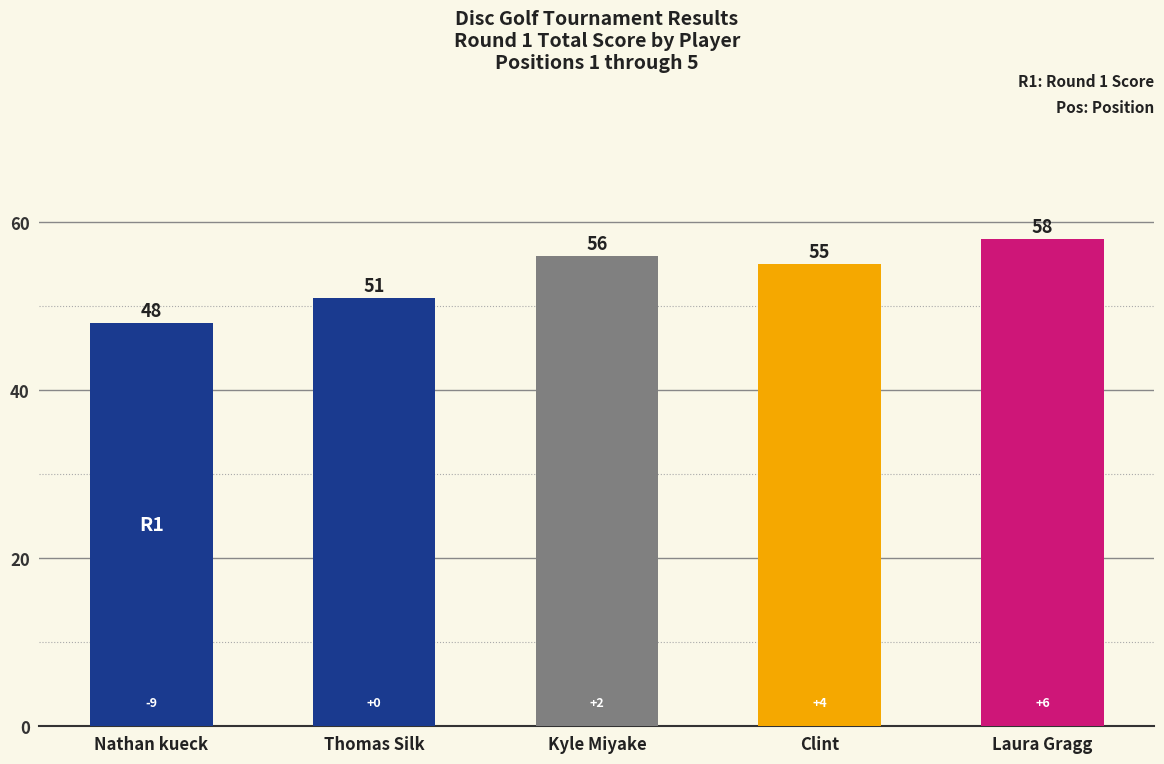

List the labels in order of round_1_total_score value, smallest first.

Nathan kueck, Thomas Silk, Clint, Kyle Miyake, Laura Gragg